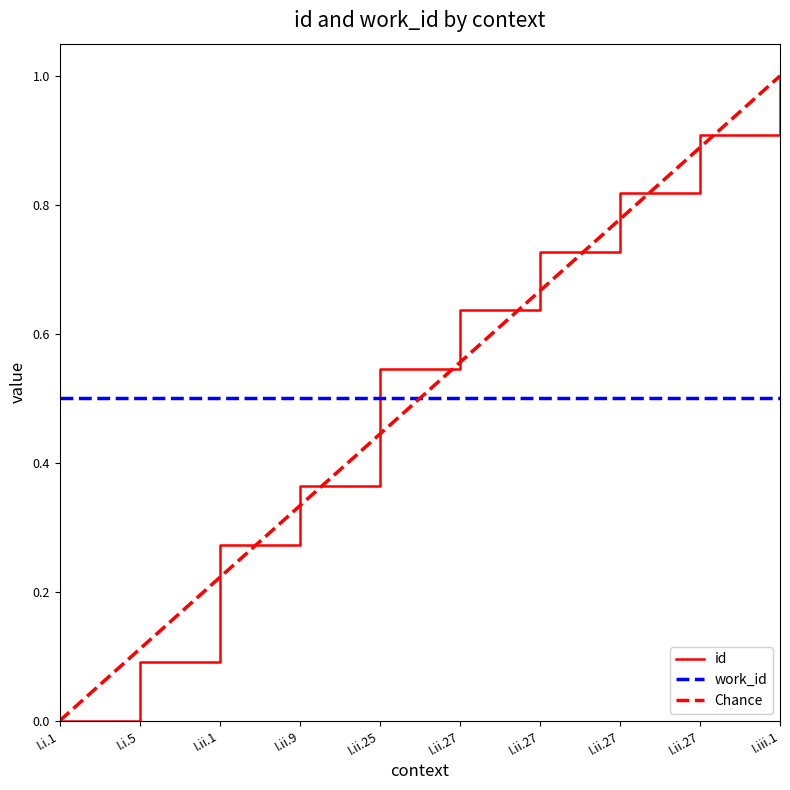

What is the label of the 3rd point from the left?

I.ii.1